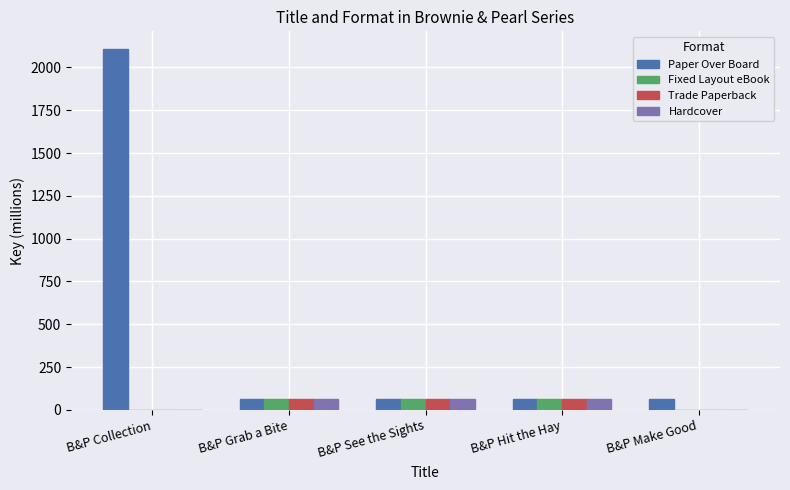

At which category does the chart reach its peak across all series?

B&P Collection